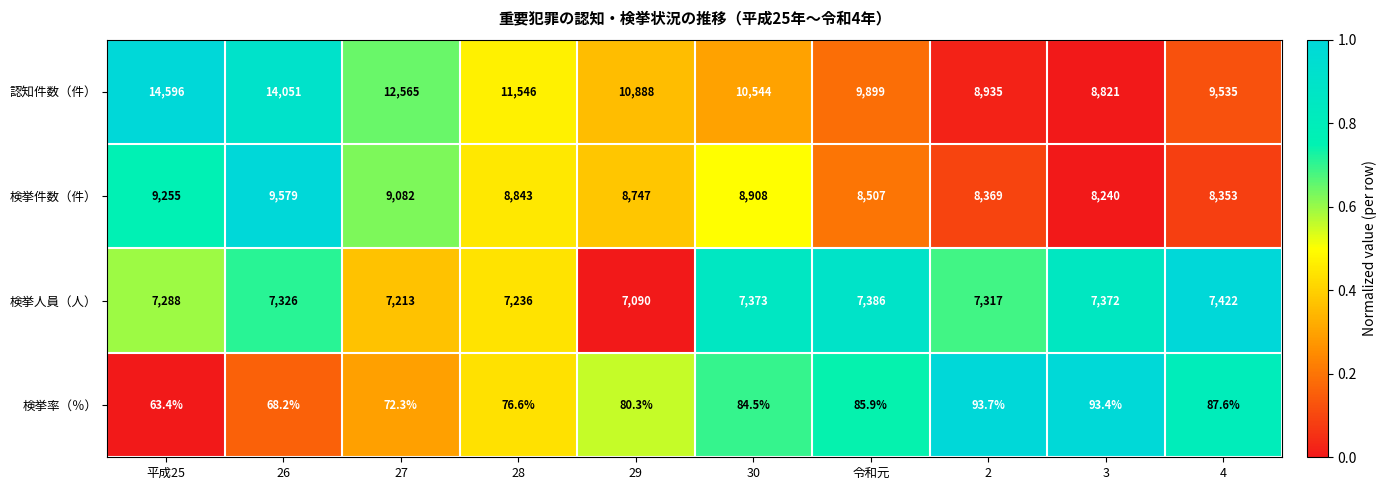

At 30, list the series in order from smallest to largest.

検挙率（％）, 検挙人員（人）, 検挙件数（件）, 認知件数（件）